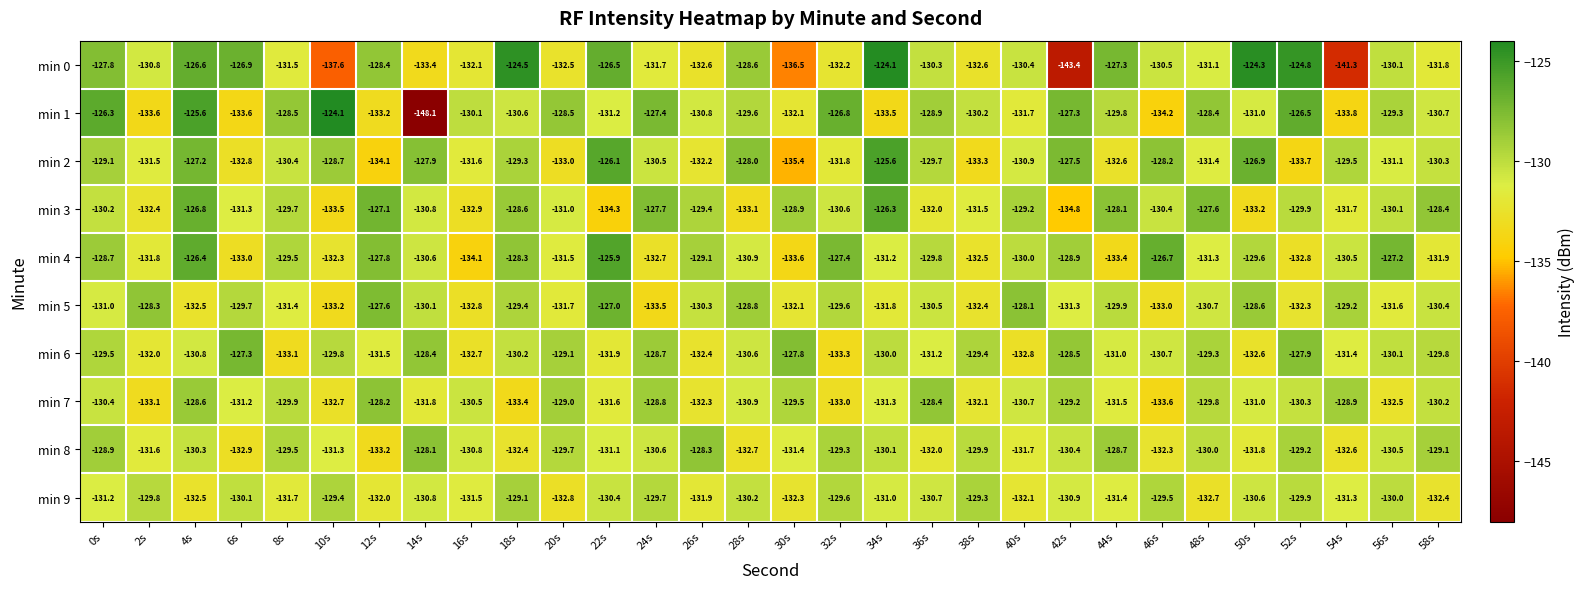

List the labels in order of min 4 value, largest first.

22s, 4s, 46s, 56s, 32s, 12s, 18s, 0s, 42s, 26s, 8s, 50s, 36s, 40s, 54s, 14s, 28s, 34s, 48s, 20s, 2s, 58s, 10s, 38s, 24s, 52s, 6s, 44s, 30s, 16s